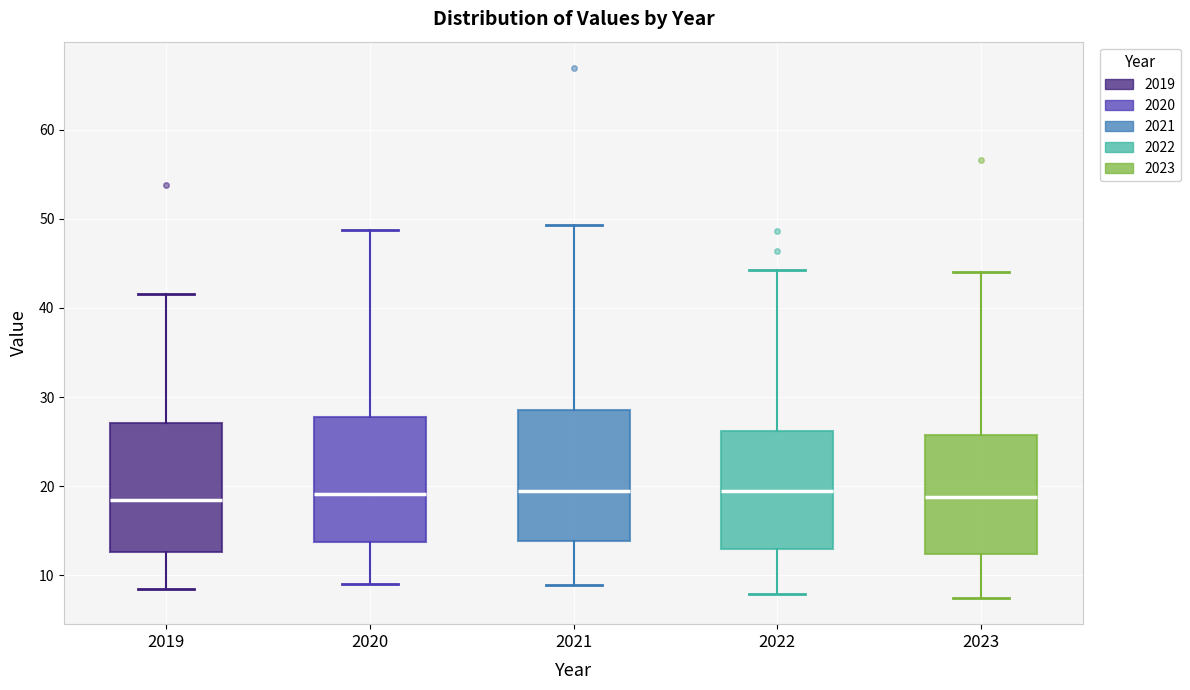

Reading left to right, transcribe this box plot: for each box, give where its median line is, the range the box spans, and where its two whiskers end, as read against the y-axis. The values are not printed on the chart, so give them approximately, as read against the axis.

2019: median 19, box 13 to 27, whiskers 9 to 42
2020: median 19, box 14 to 28, whiskers 9 to 49
2021: median 20, box 14 to 29, whiskers 9 to 49
2022: median 20, box 13 to 26, whiskers 8 to 44
2023: median 19, box 12 to 26, whiskers 8 to 44